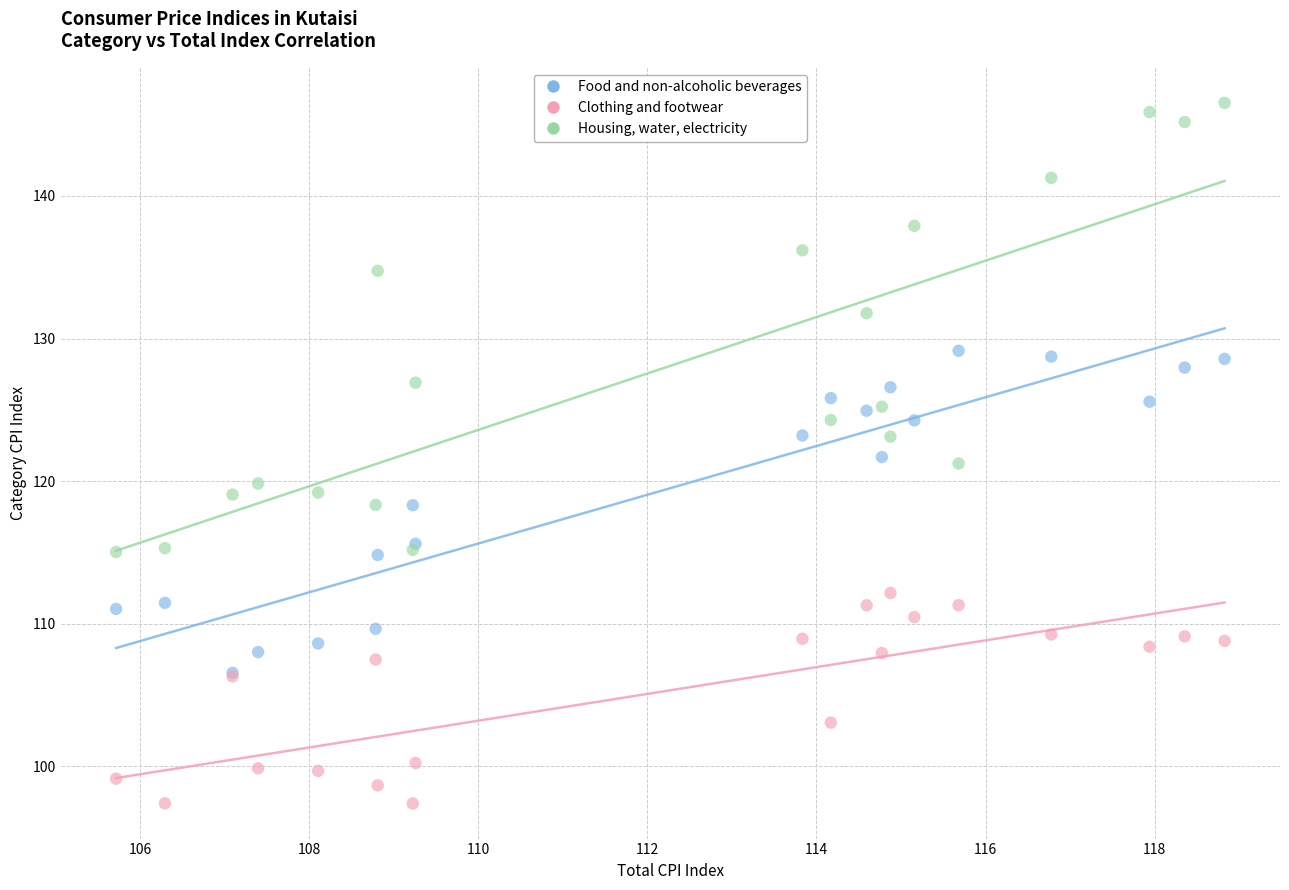

In the Clothing and footwear series, what Y value is closest to 104?

103.1